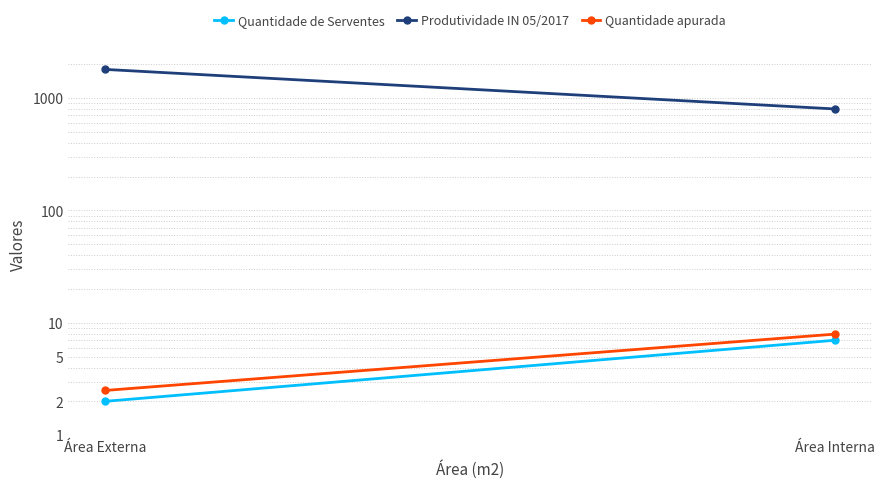

Which has a higher value, Área Interna or Área Externa?

Área Interna